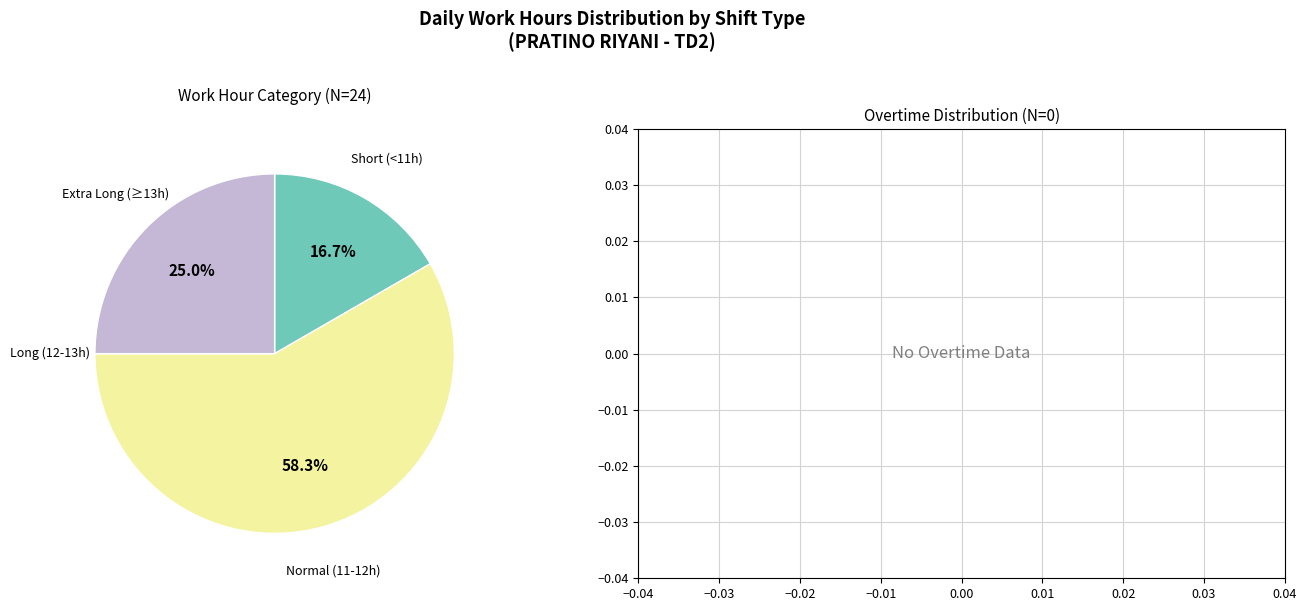

Is there a majority slice in this chart?

Yes